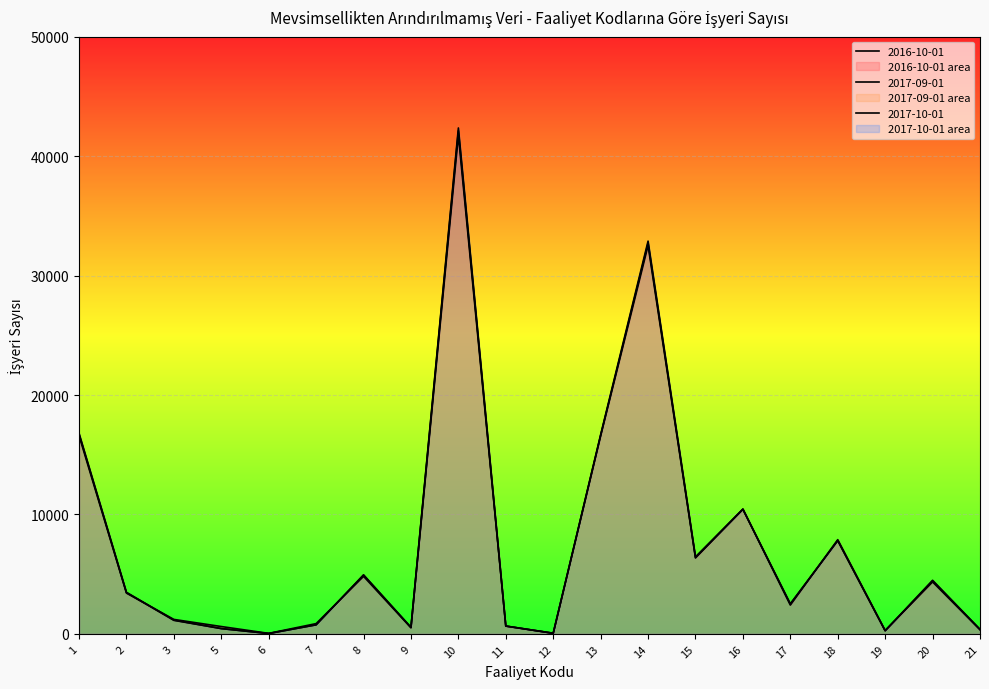

List the labels in order of 2016-10-01 value, largest first.

10, 14, 1, 13, 16, 18, 15, 8, 20, 2, 17, 3, 7, 11, 5, 9, 21, 19, 12, 6